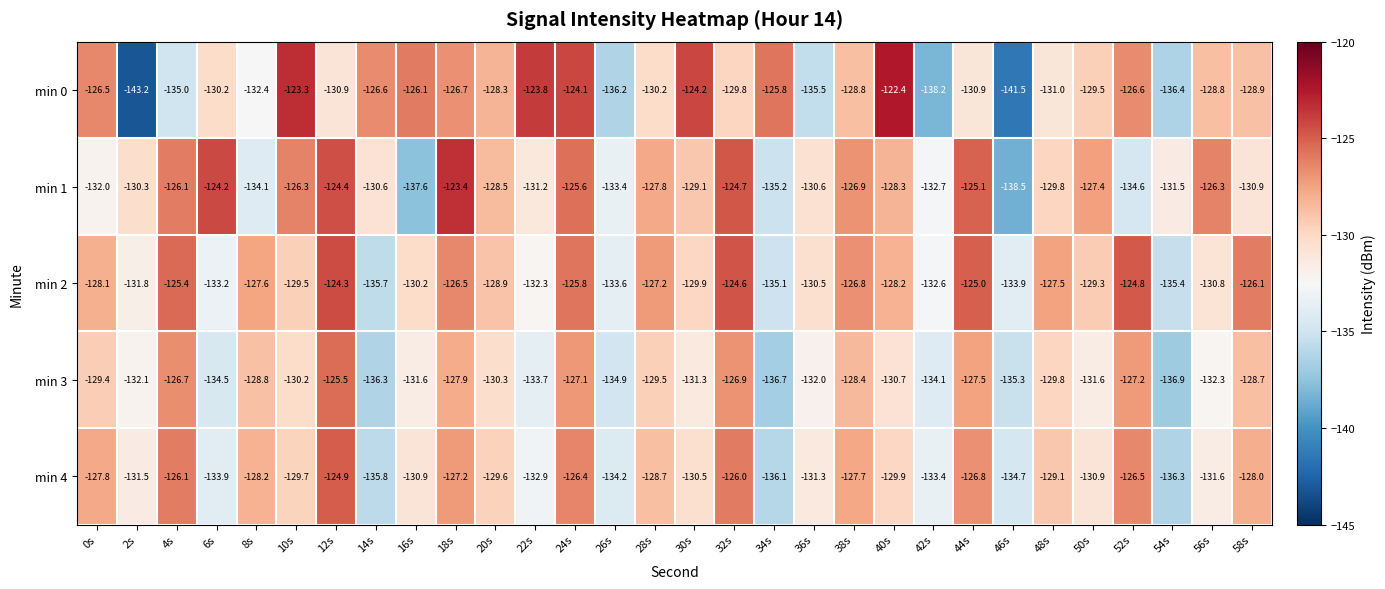

At which category does the chart reach its minimum across all series?

2s